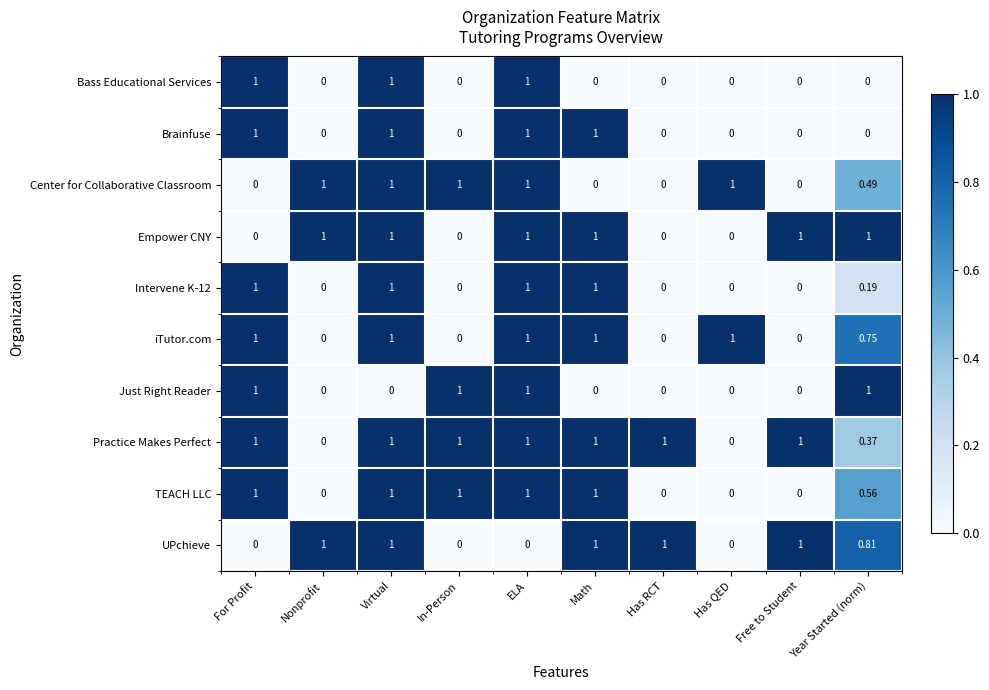

Is the value of UPchieve at For Profit greater than the value of Practice Makes Perfect at For Profit?

No